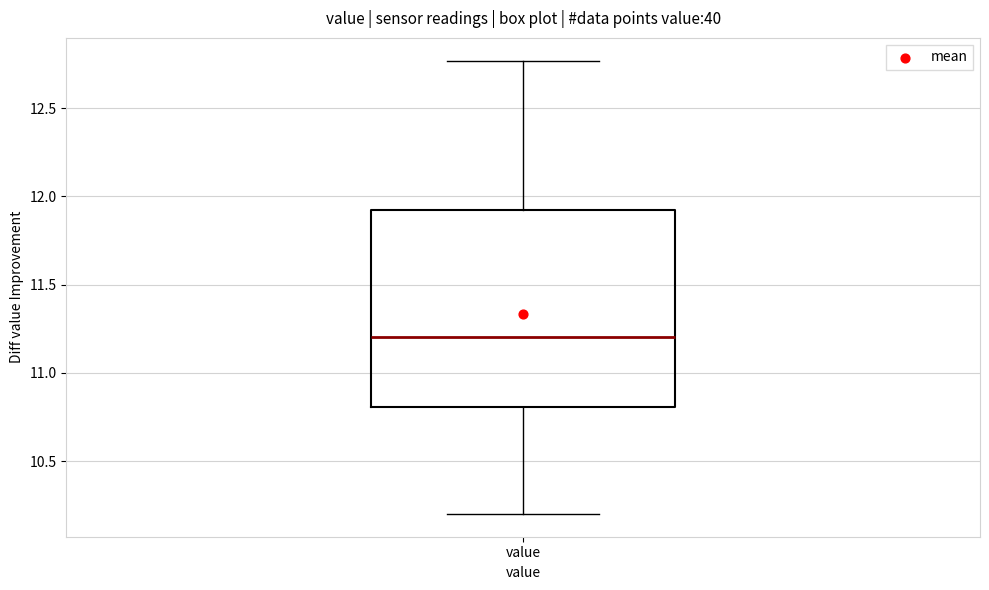

Read this box plot against the y-axis: the position of the median line, the range covered by the box, and the ends of both whiskers. The values are not printed on the chart, so give them approximately, as read against the axis.

median 11.20, box 10.80 to 11.90, whiskers 10.20 to 12.75